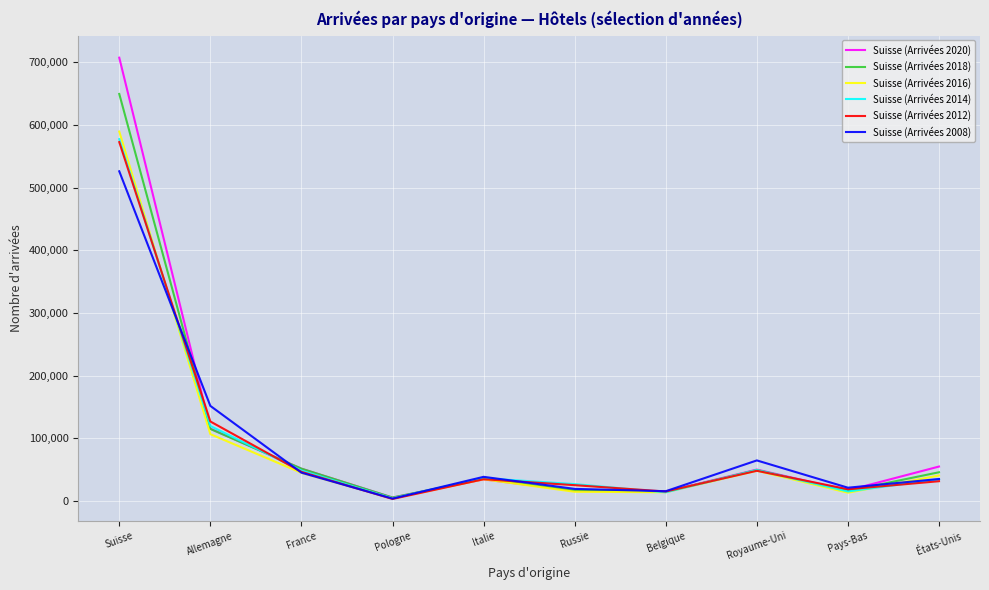

Which series changed the most between Italie and Russie?

Suisse (Arrivées 2016)